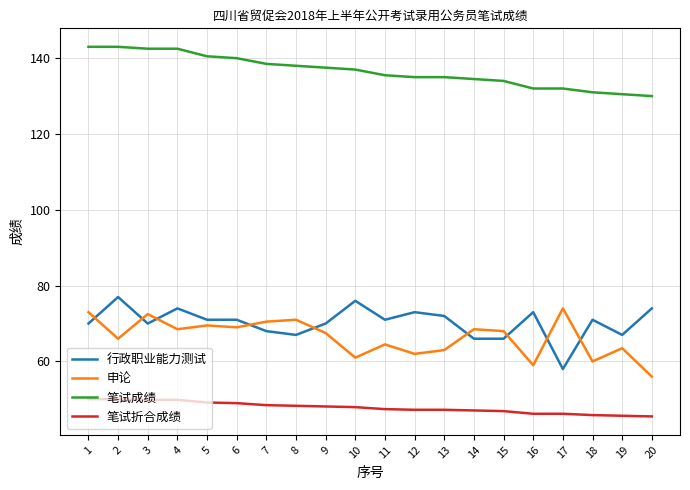

True or false: 笔试折合成绩 has a value of 79.0 at 12.

False